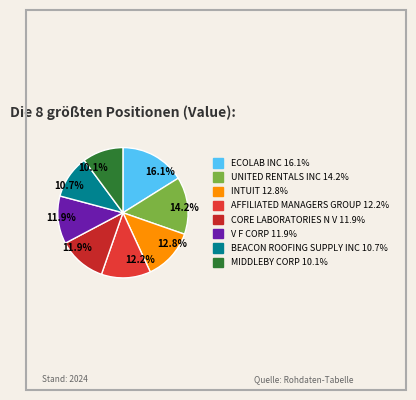

Is it true that MIDDLEBY CORP is 18% of the pie?

False